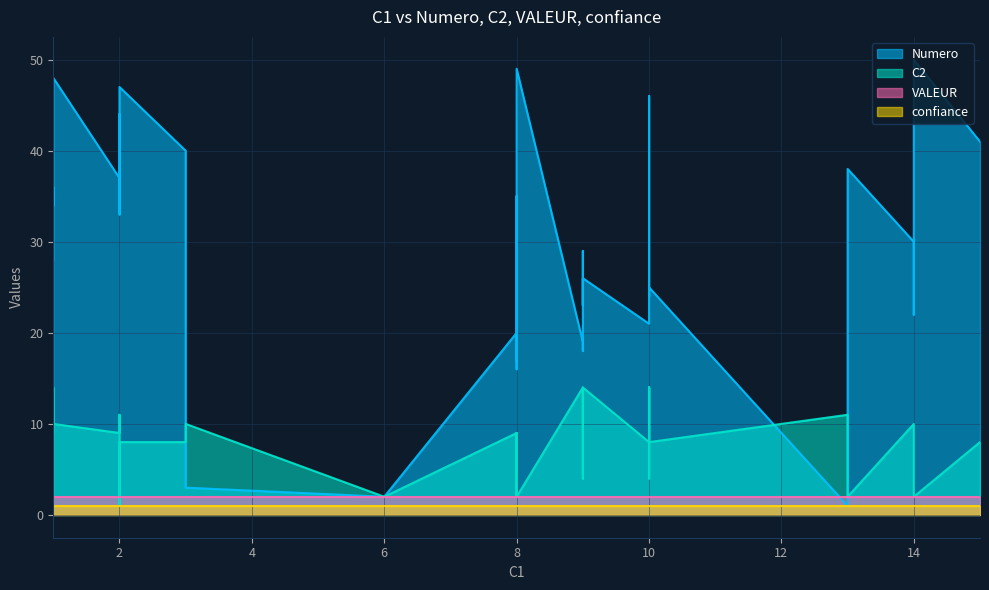

Does the chart display data point markers on the line(s)?

No